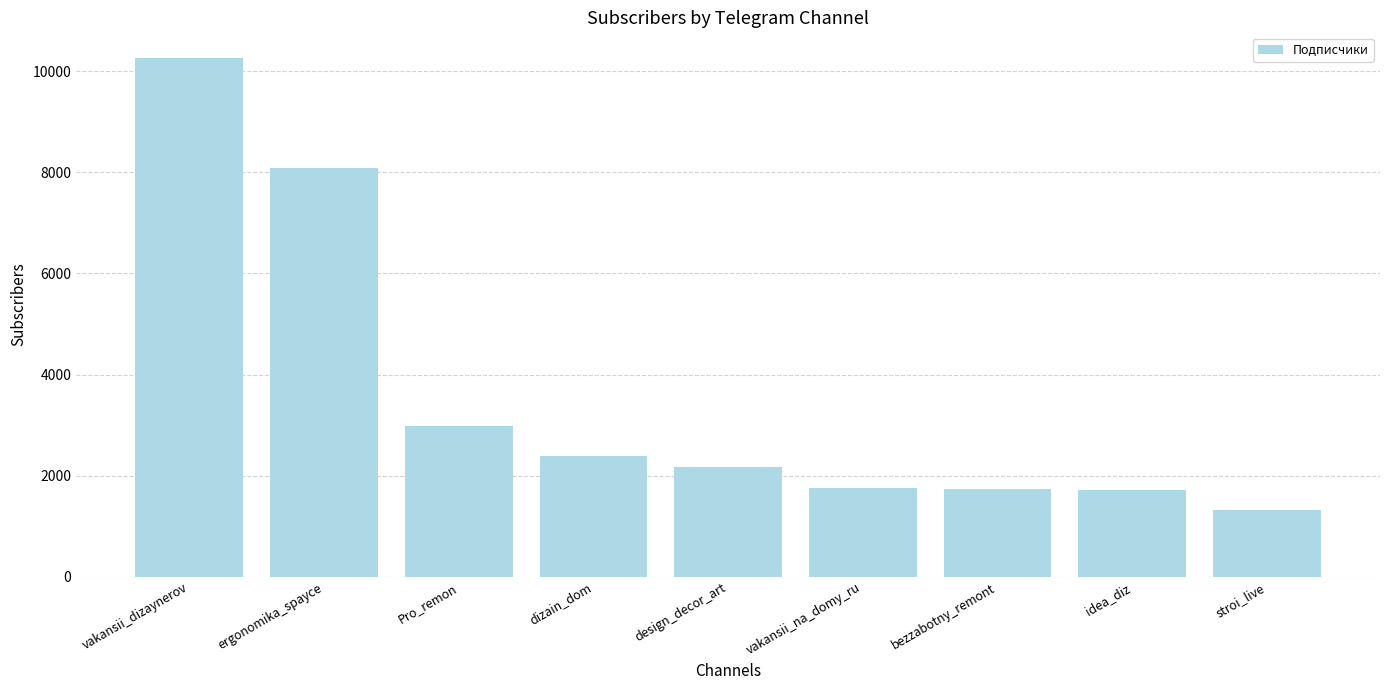

Read the value at Pro_remon.

2977